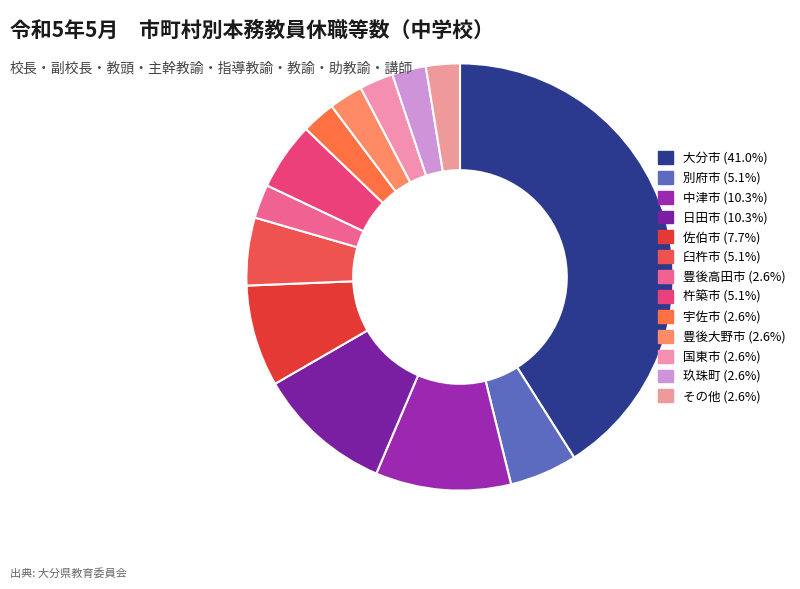

Is it true that 豊後大野市 is 3% of the pie?

True